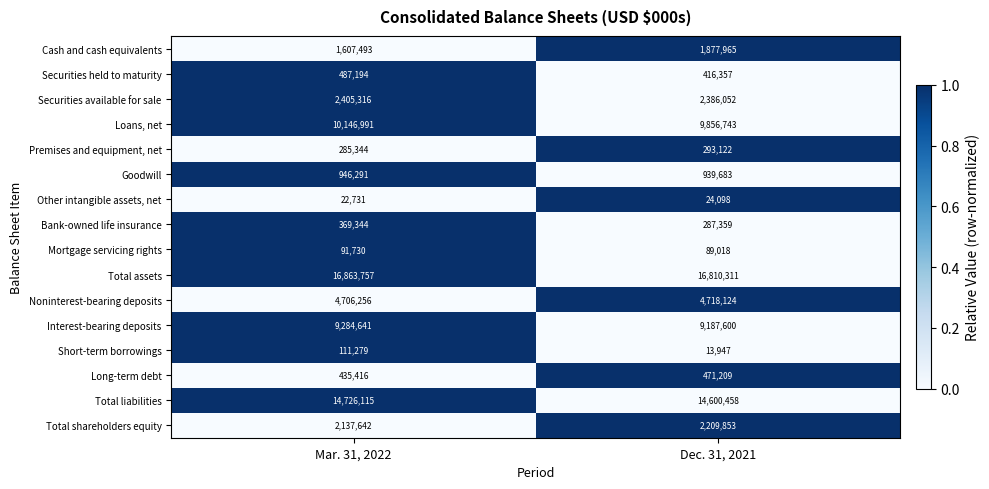

Rank the series by their maximum value, from lowest to highest.

Other intangible assets, net, Mortgage servicing rights, Short-term borrowings, Premises and equipment, net, Bank-owned life insurance, Long-term debt, Securities held to maturity, Goodwill, Cash and cash equivalents, Total shareholders equity, Securities available for sale, Noninterest-bearing deposits, Interest-bearing deposits, Loans, net, Total liabilities, Total assets